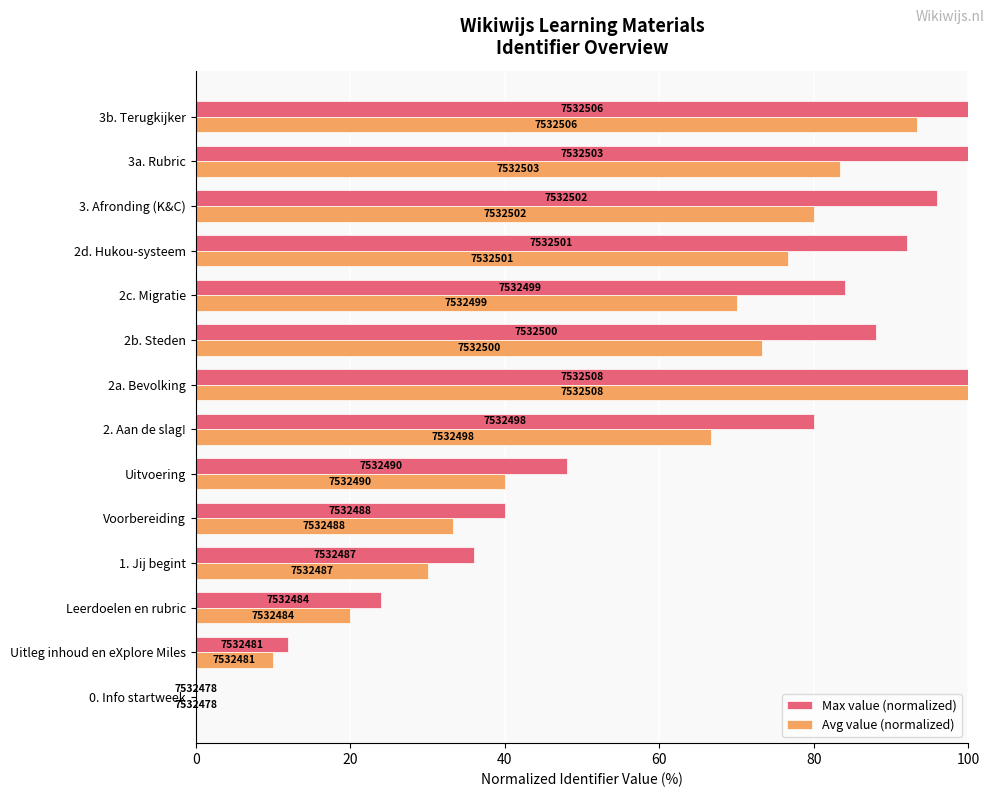

At how many categories does at least one series exceed 19?

12